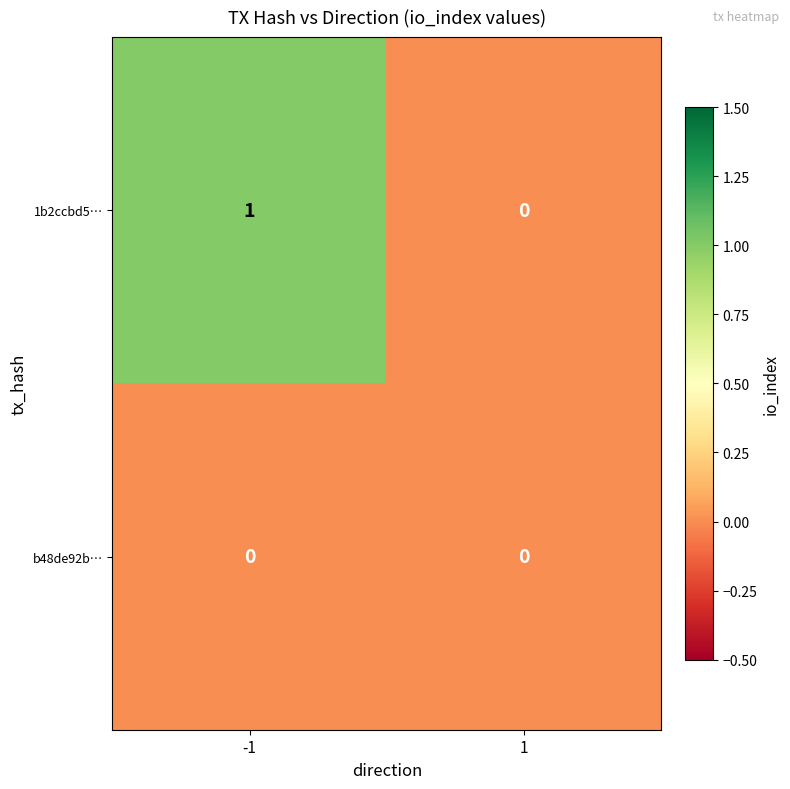

List the series in order of their overall mean, lowest first.

b48de92b…, 1b2ccbd5…